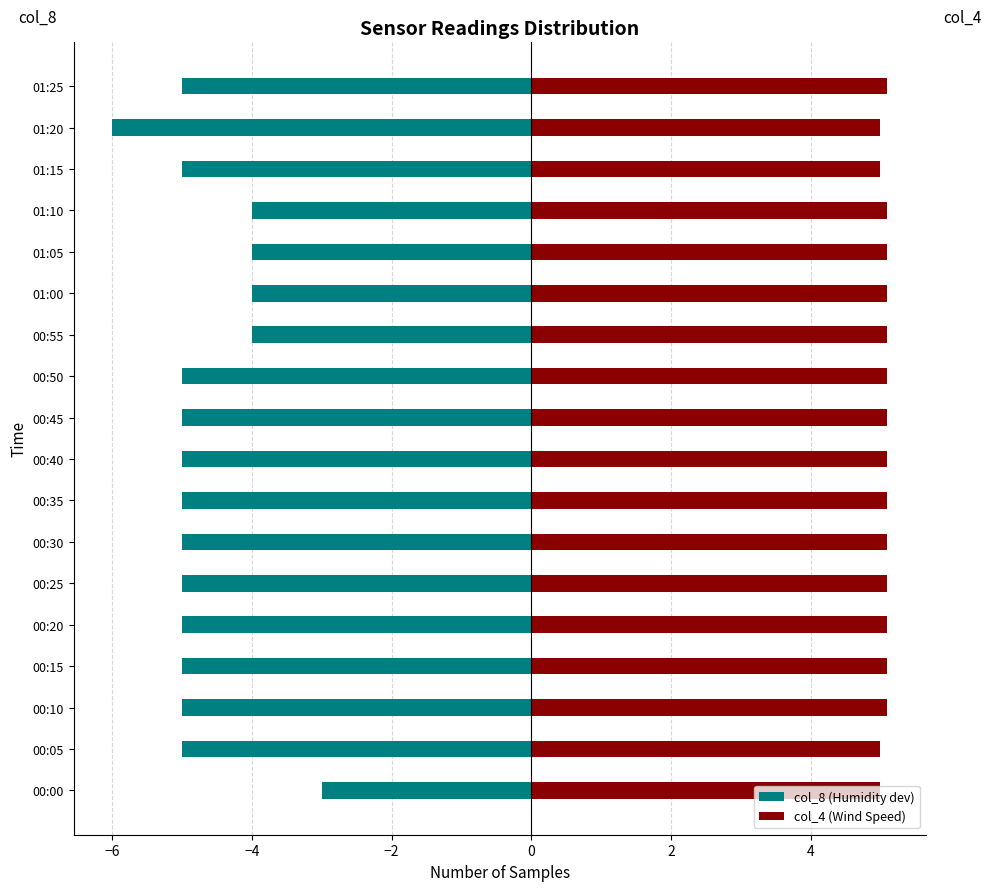

What is the difference between the maximum and second lowest values in the col_4 (Wind Speed) series?

0.1